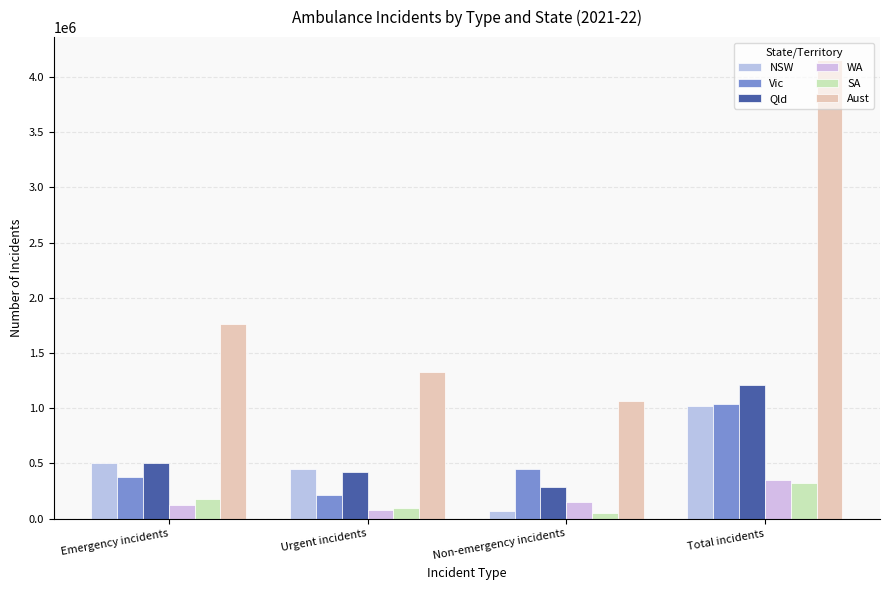

The WA series shows 150879 at Non-emergency incidents. True or false?

True